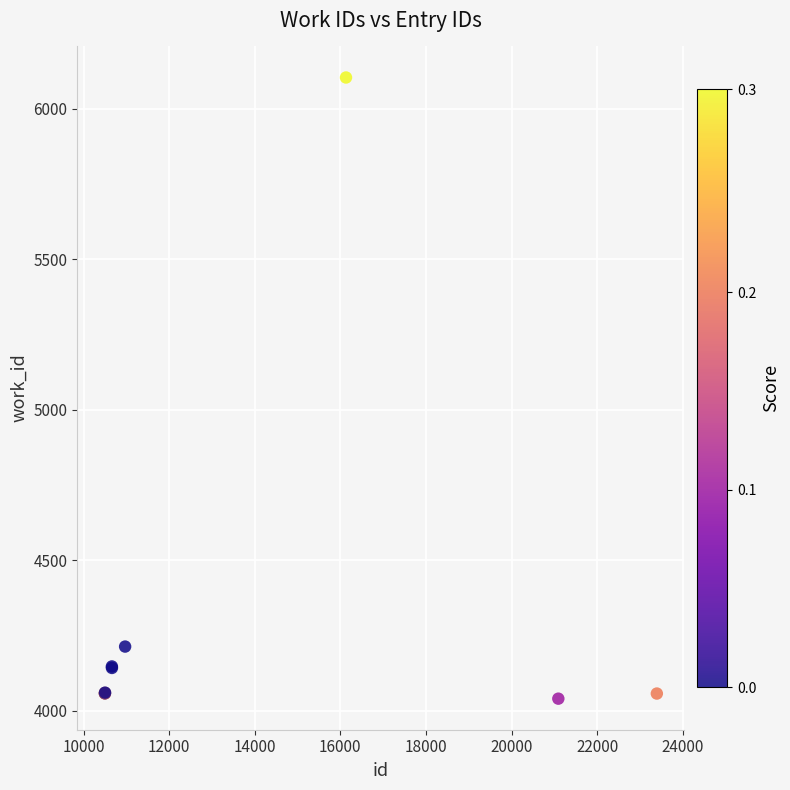

What Y value in the scatter plot is closest to 5071?

4213